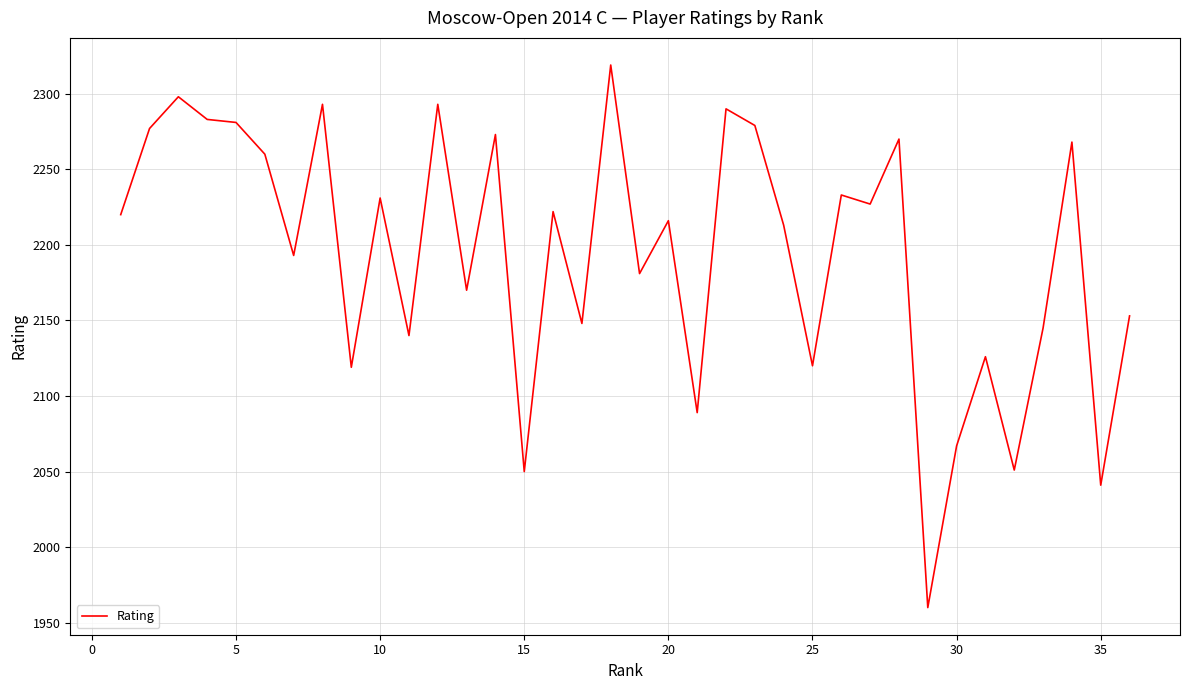

What is the maximum value shown in the chart?

2319